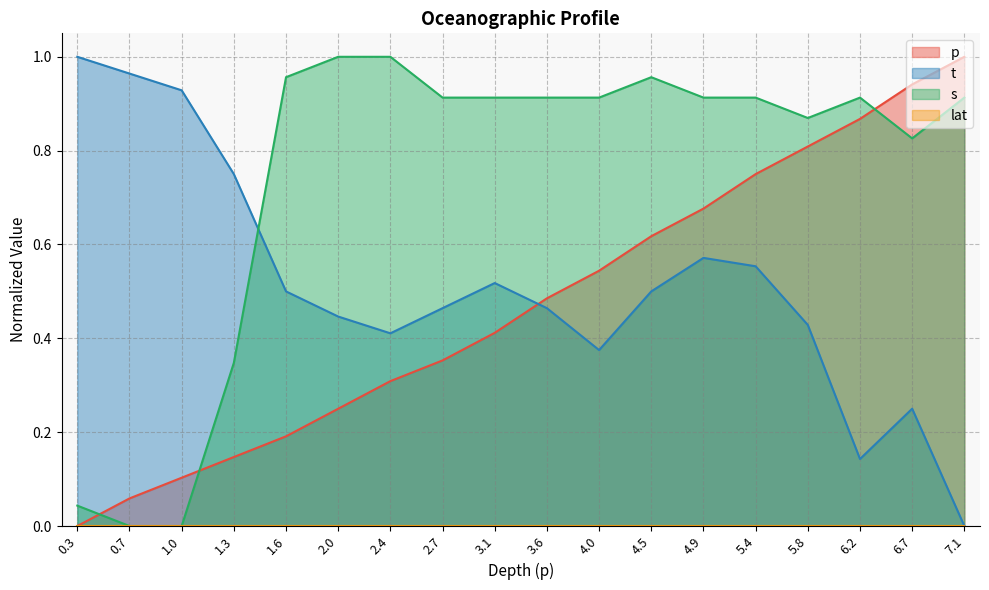

Does the chart have visible grid lines?

Yes